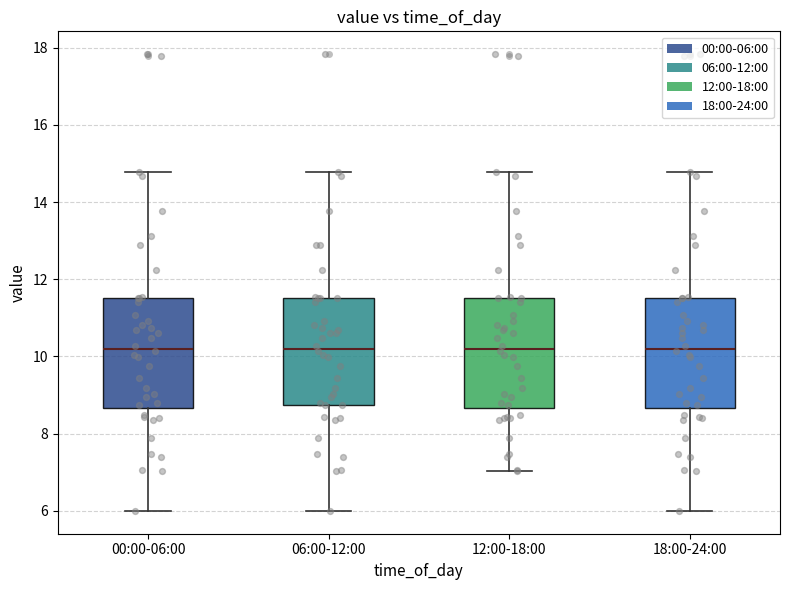

Reading left to right, read every box against the y-axis: the position of its median line, the range the box covers, and the ends of its whiskers. The values are not printed on the chart, so give them approximately, as read against the axis.

00:00-06:00: median 10.2, box 8.6 to 11.6, whiskers 6.0 to 14.8
06:00-12:00: median 10.2, box 8.8 to 11.6, whiskers 6.0 to 14.8
12:00-18:00: median 10.2, box 8.6 to 11.6, whiskers 7.0 to 14.8
18:00-24:00: median 10.2, box 8.6 to 11.6, whiskers 6.0 to 14.8